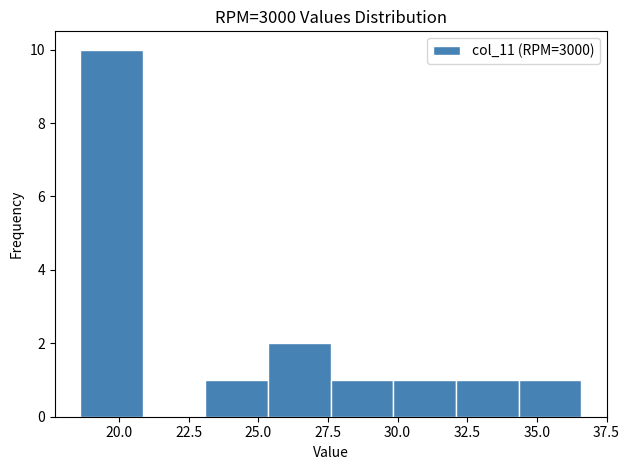

Reading left to right, list every bar in this chart as the range it spans on the x-axis followed by its height. Neither the bar edges nor the heights are printed on the chart, so give them approximately, as read against the axes.

18.60 to 20.85: 10
20.85 to 23.10: 0
23.10 to 25.35: 1
25.35 to 27.60: 2
27.60 to 29.85: 1
29.85 to 32.10: 1
32.10 to 34.35: 1
34.35 to 36.60: 1